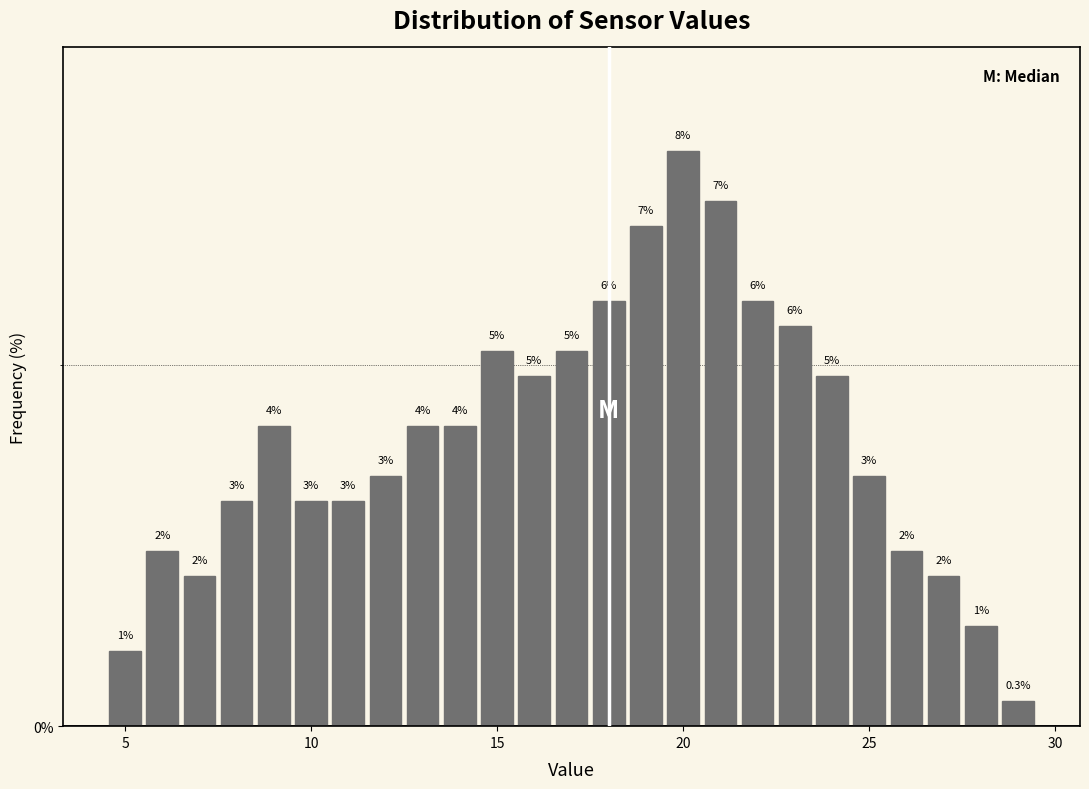

Read against the x-axis, roughly where is the centre of the tallest bar?

20.0